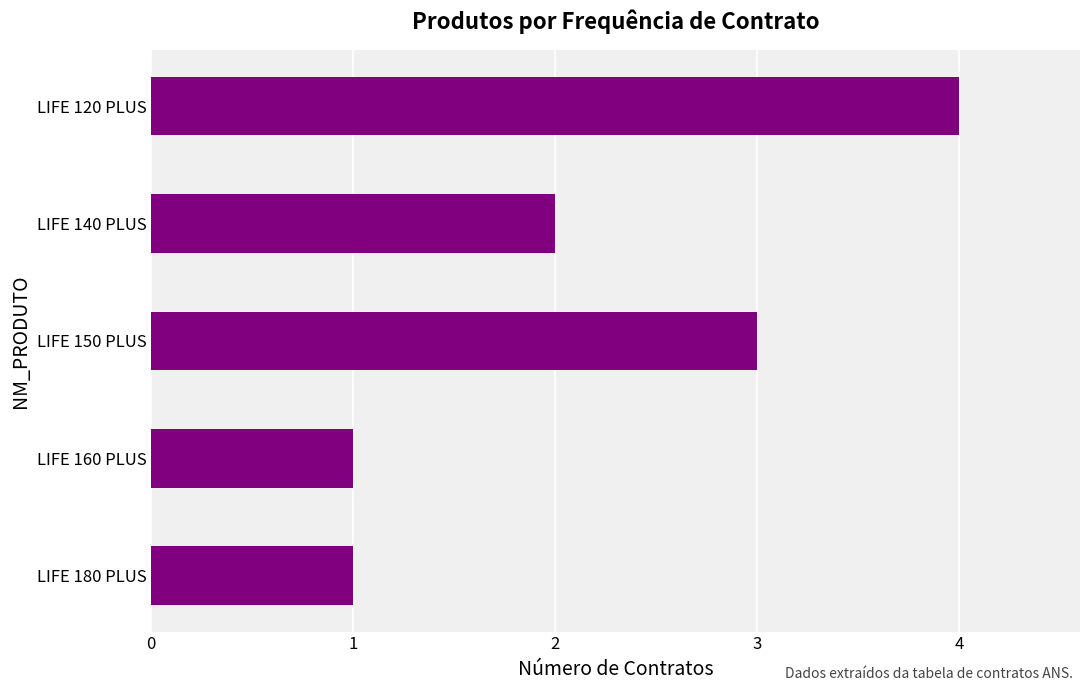

Approximately how many times larger is the value at LIFE 140 PLUS compared to LIFE 150 PLUS?

0.7